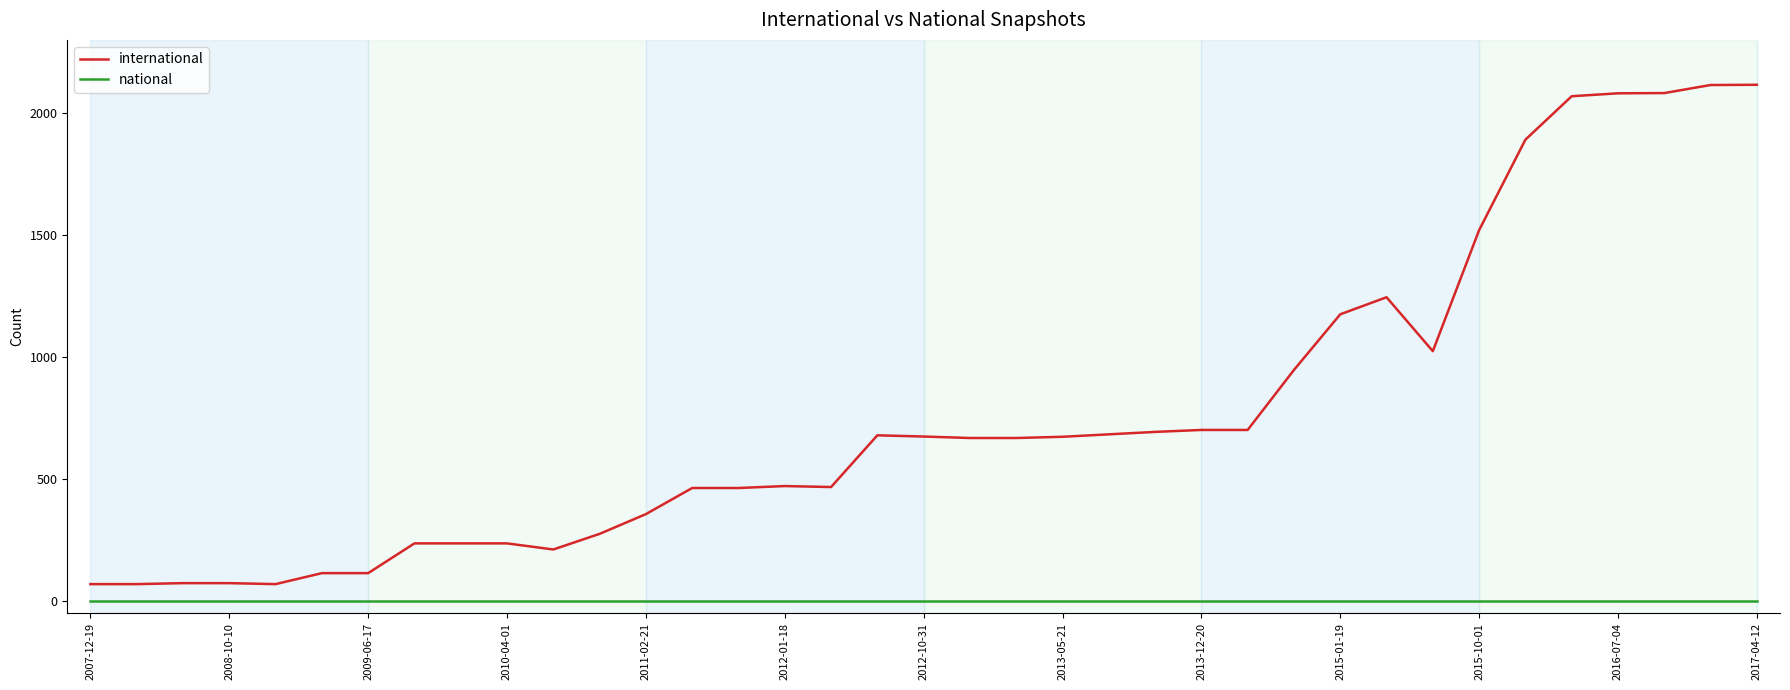

What is the difference between the second highest and second lowest values in the international series?

2046